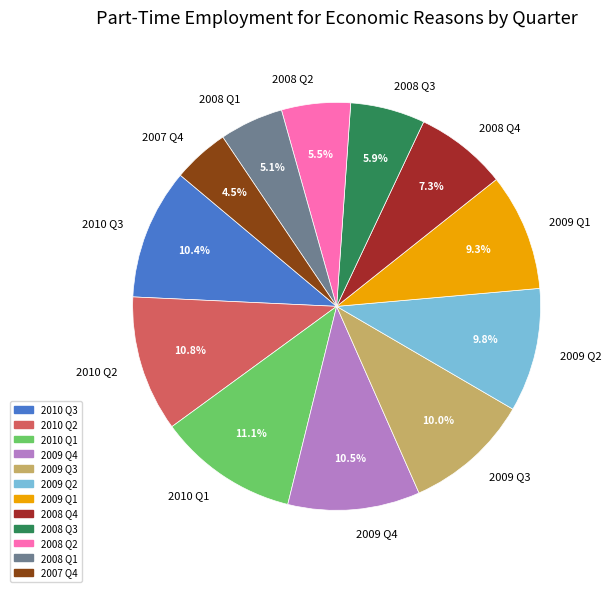

Approximately how many times larger is the value at 2010 Q1 compared to 2009 Q4?

1.1